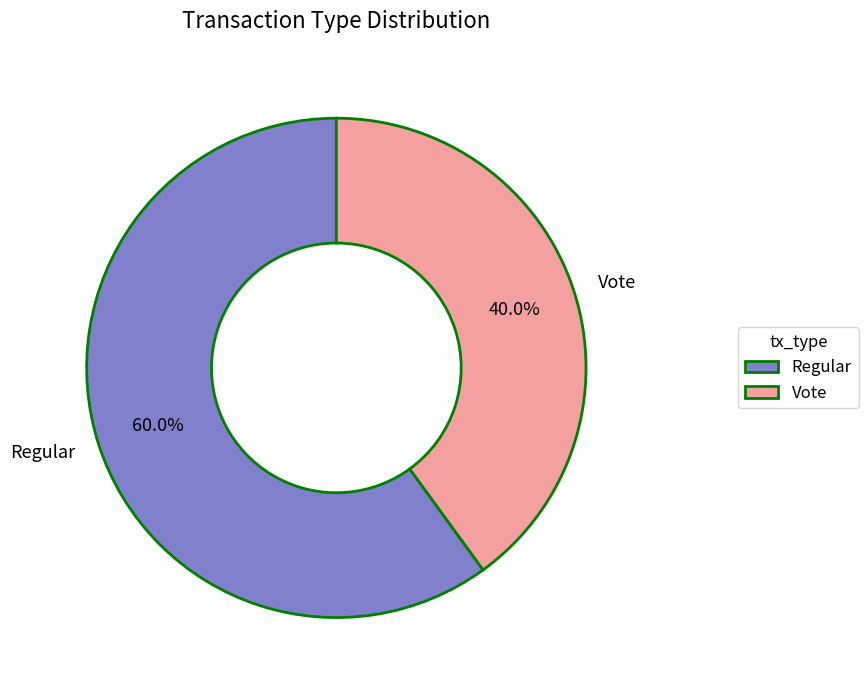

True or false: Vote accounts for 40% of the total.

True